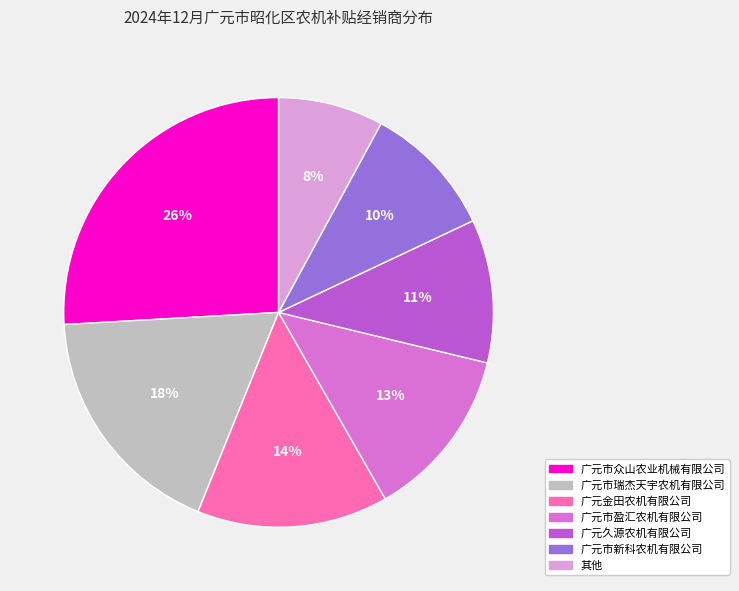

Is there any slice that represents more than half of the pie?

No